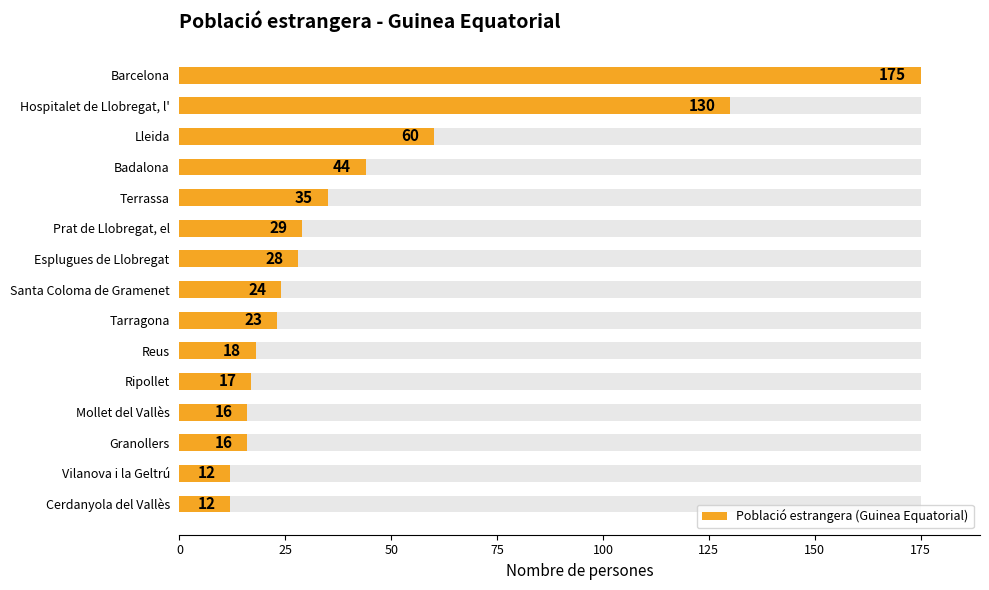

What is the maximum value shown in the chart?

175